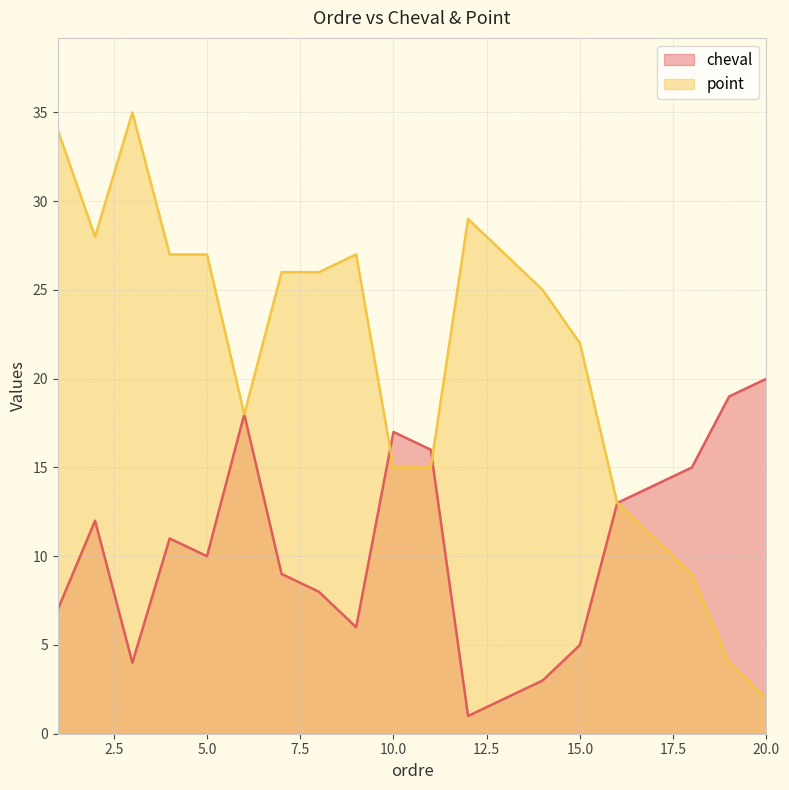

Which series changed the most between 14 and 20?

point